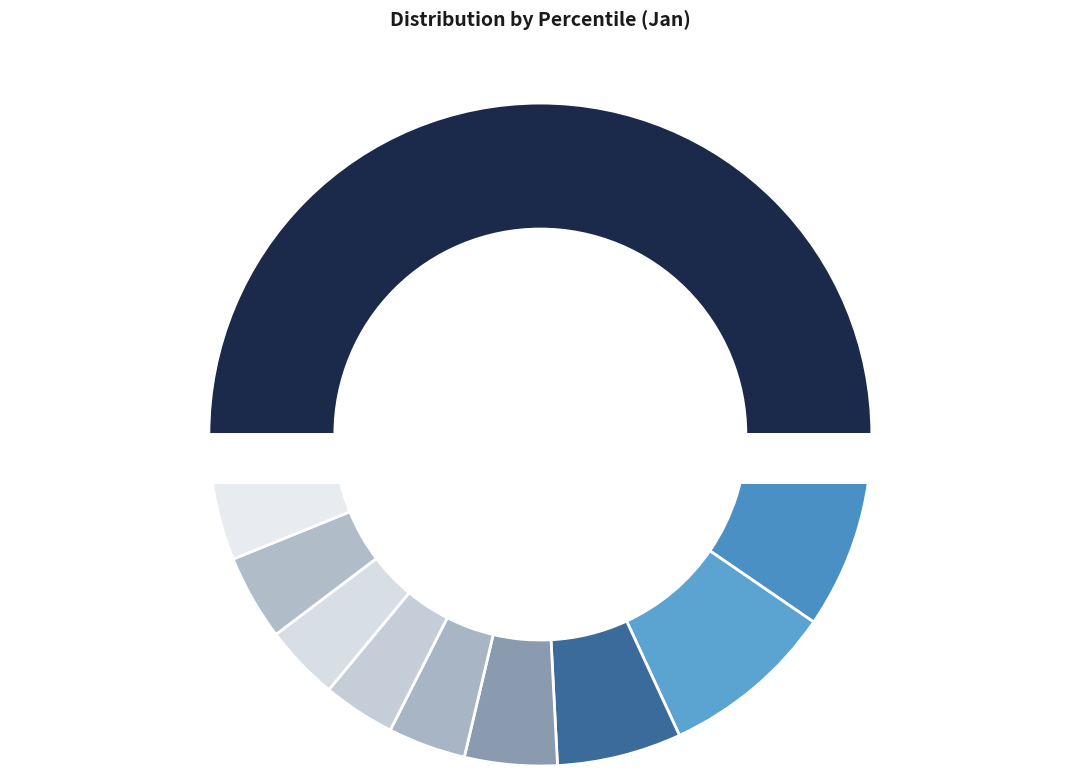

To the nearest percent, what percentage of the pie is pct15?

10%